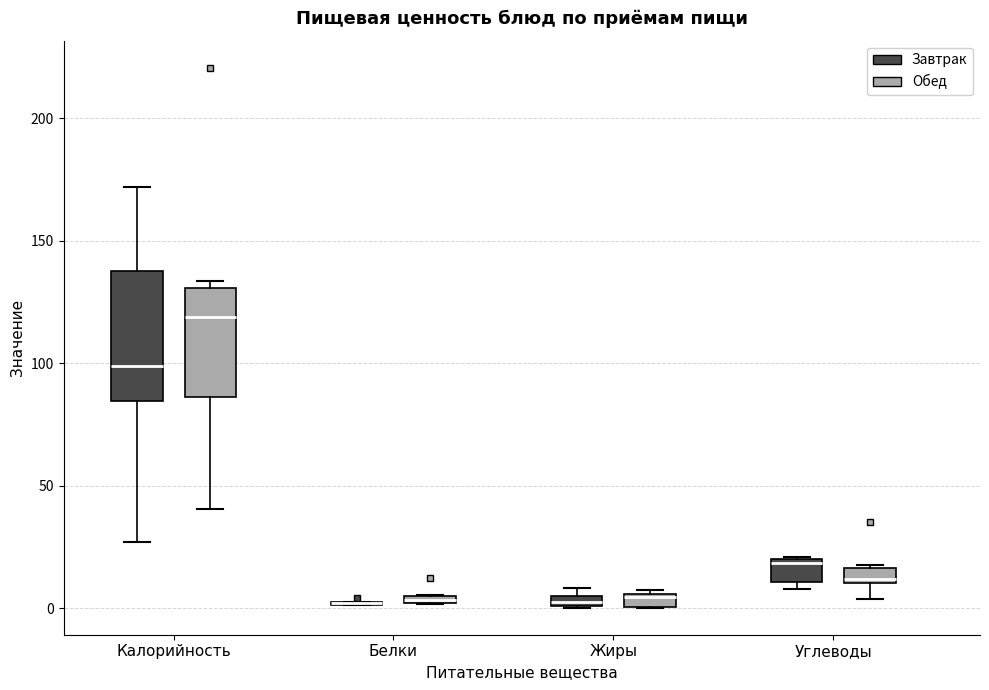

Where is the upper edge of the box for Углеводы (Обед) on the y-axis? The values are not printed on the chart, so give them approximately, as read against the axis.

15